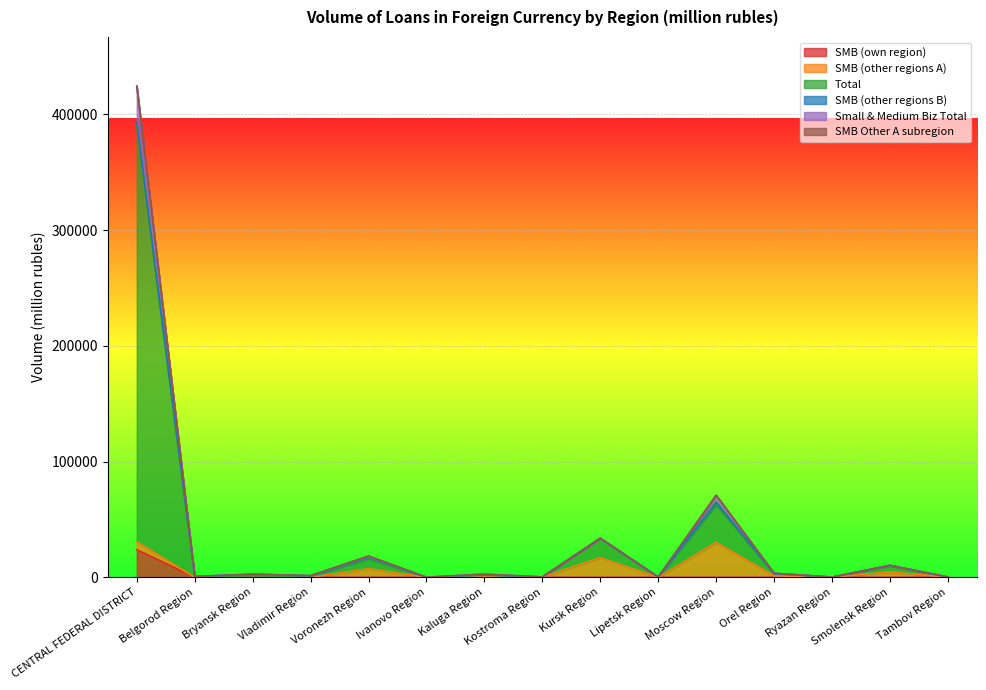

What position from the right is Moscow Region?

5